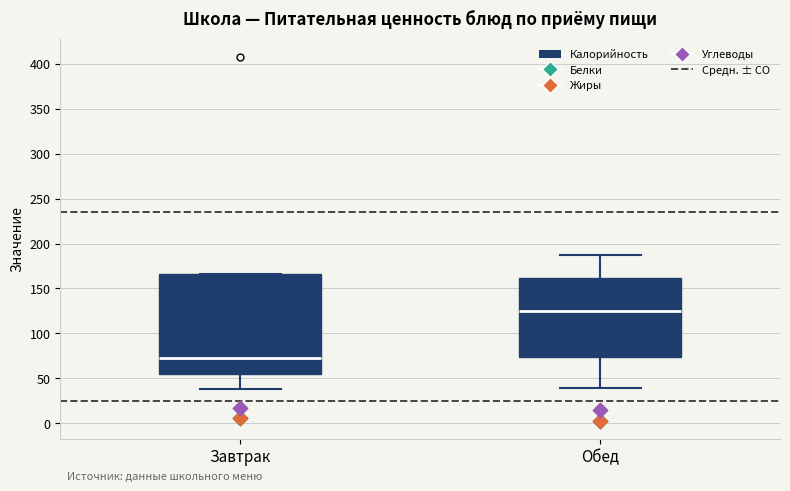

Where does the lower whisker of the box for Завтрак end on the y-axis? The values are not printed on the chart, so give them approximately, as read against the axis.

40